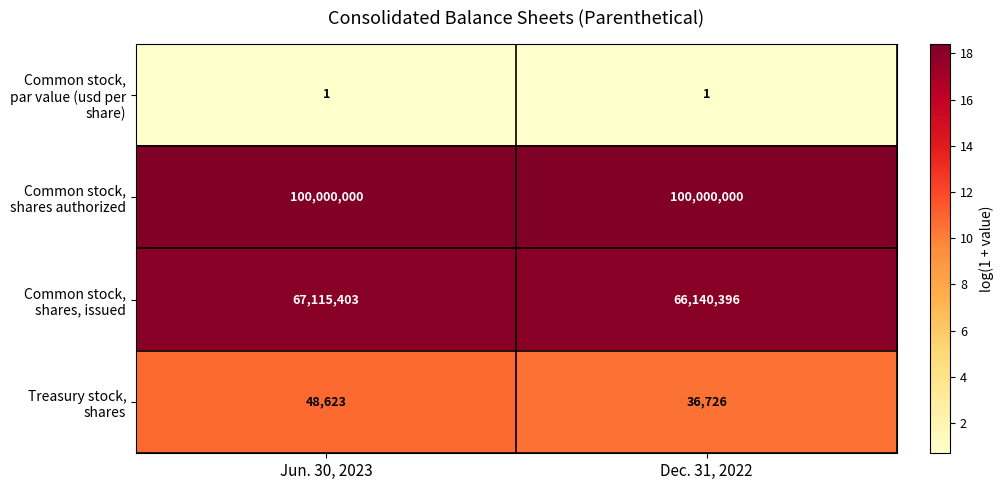

At which label is Common stock, shares, issued closest to 66627899?

Dec. 31, 2022